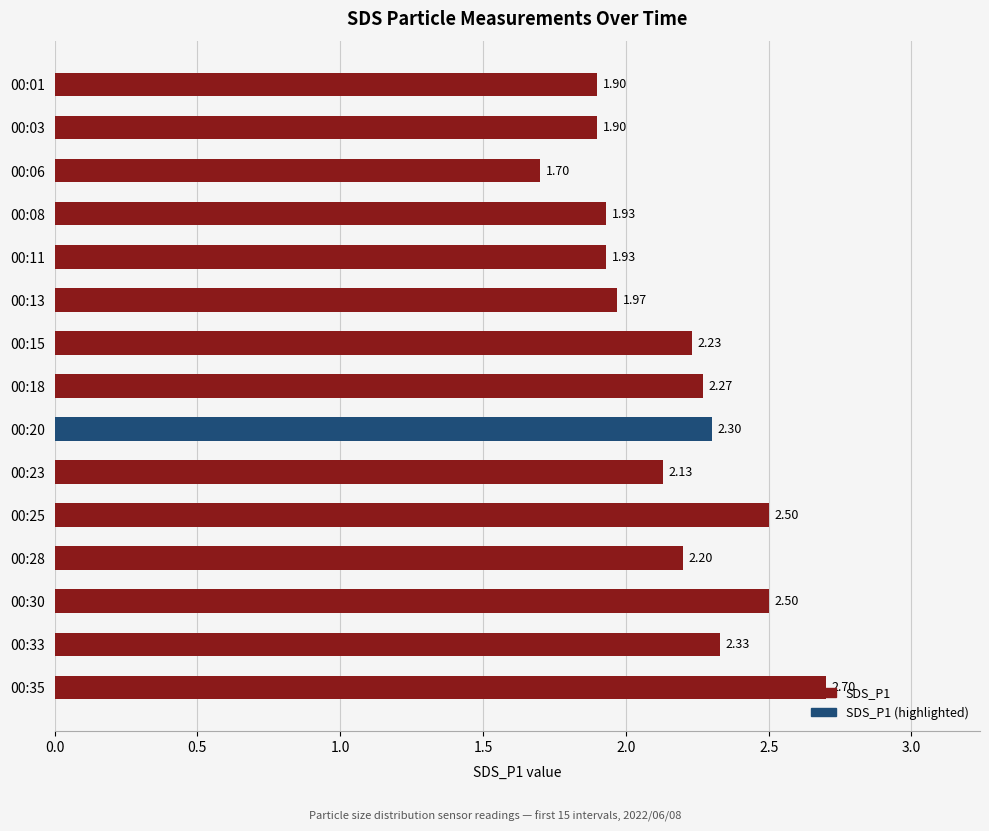

What is the smallest value displayed?

1.7